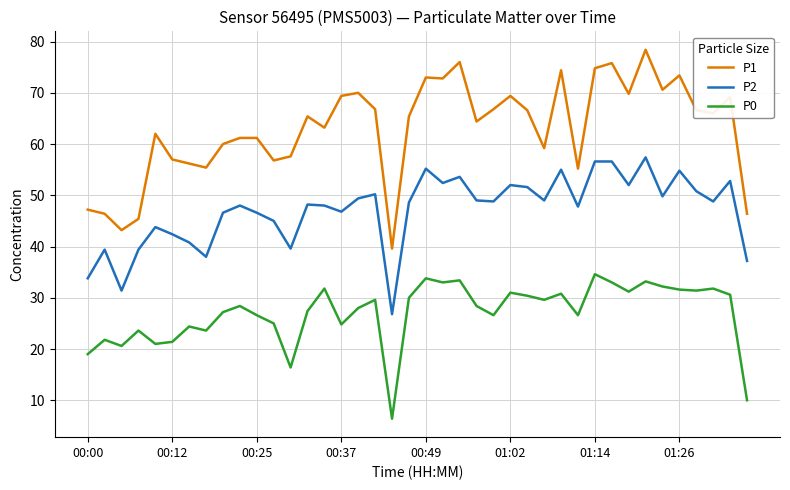

How many lines are shown in the chart?

3